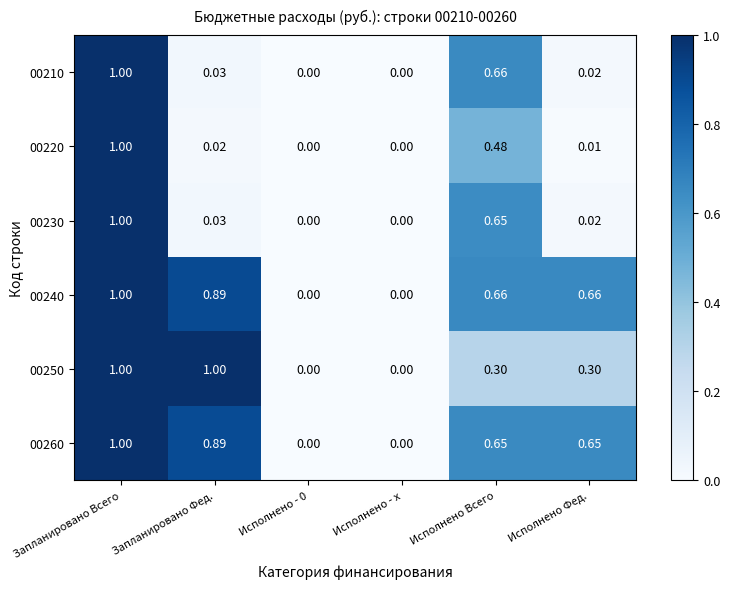

Is the value of 00220 at Исполнено - х greater than the value of 00260 at Запланировано Фед.?

No